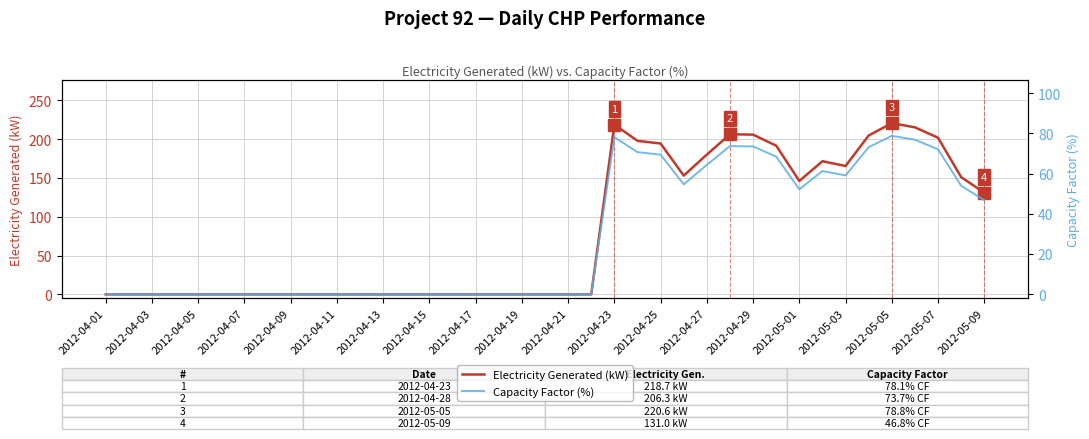

How many interior local peaks does the Capacity Factor (%) series have?

4